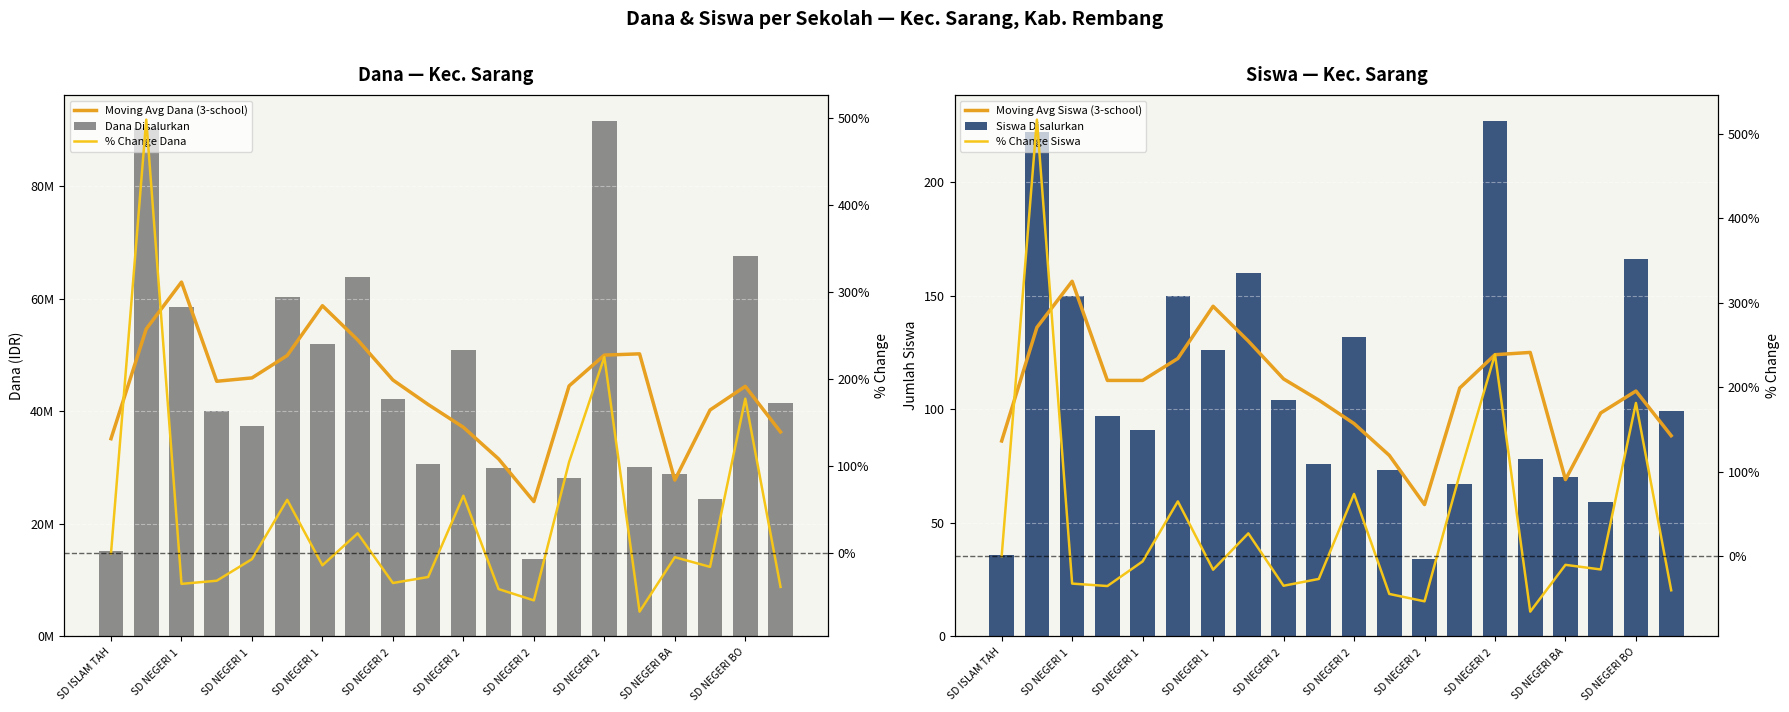

The value of % Change Dana at SD NEGERI 2  is 107.9. True or false?

False